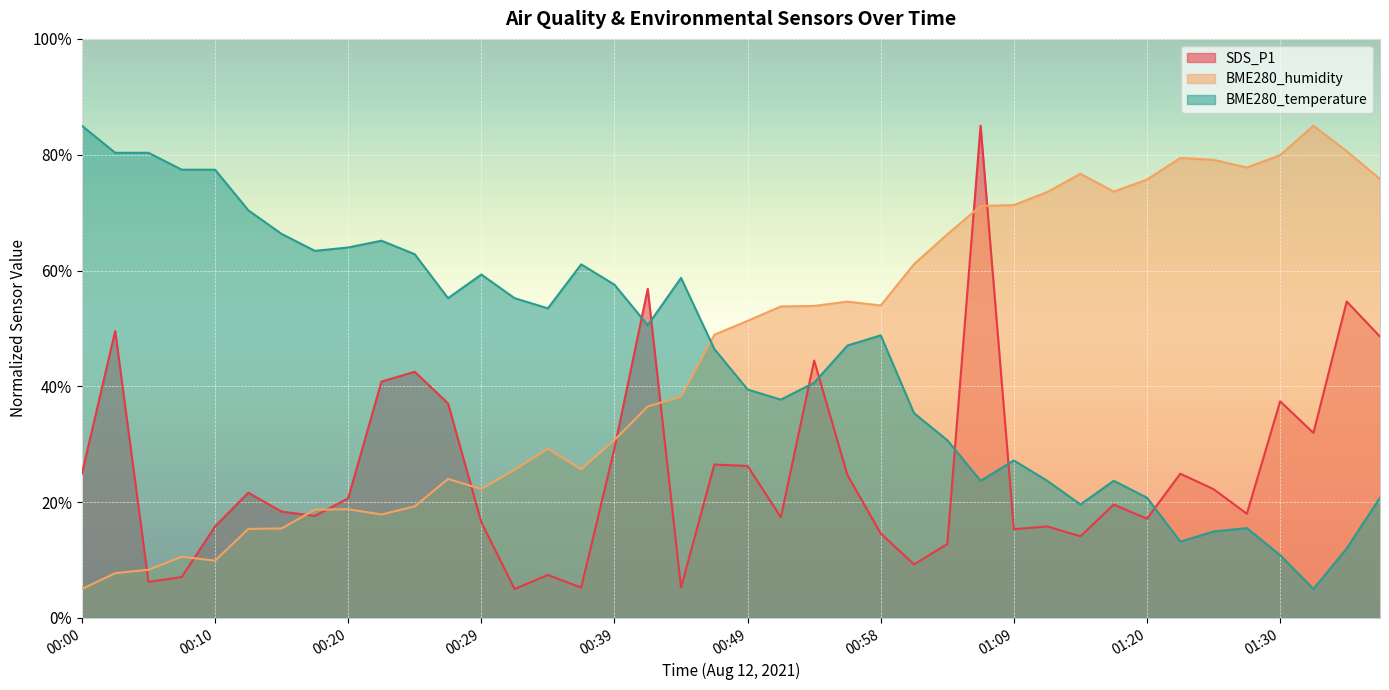

How many interior local valleys does the SDS_P1 series have?

12